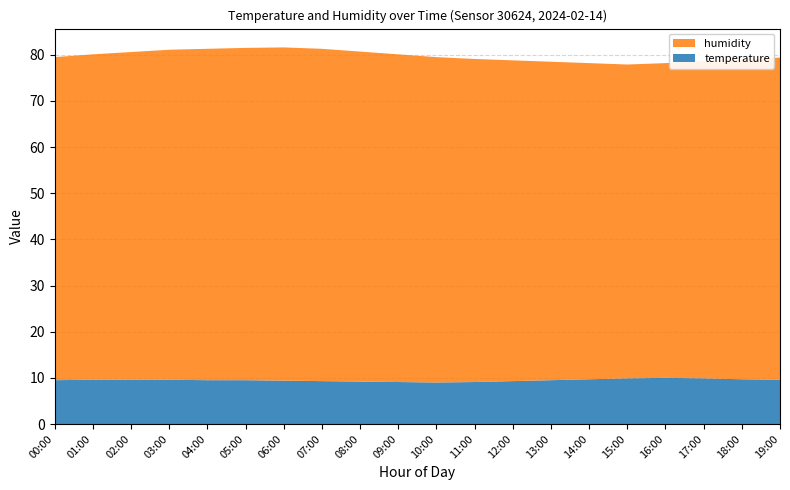

Reading left to right, transcribe all the data shown in this chart.

temperature: 9.5	9.6	9.6	9.6	9.5	9.5	9.4	9.3	9.2	9.1	9.0	9.1	9.3	9.5	9.7	9.9	10.0	9.9	9.7	9.6
humidity: 70.0	70.5	71.0	71.5	71.8	72.0	72.2	72.0	71.5	71.0	70.5	70.0	69.5	69.0	68.5	68.0	68.2	68.8	69.3	69.8